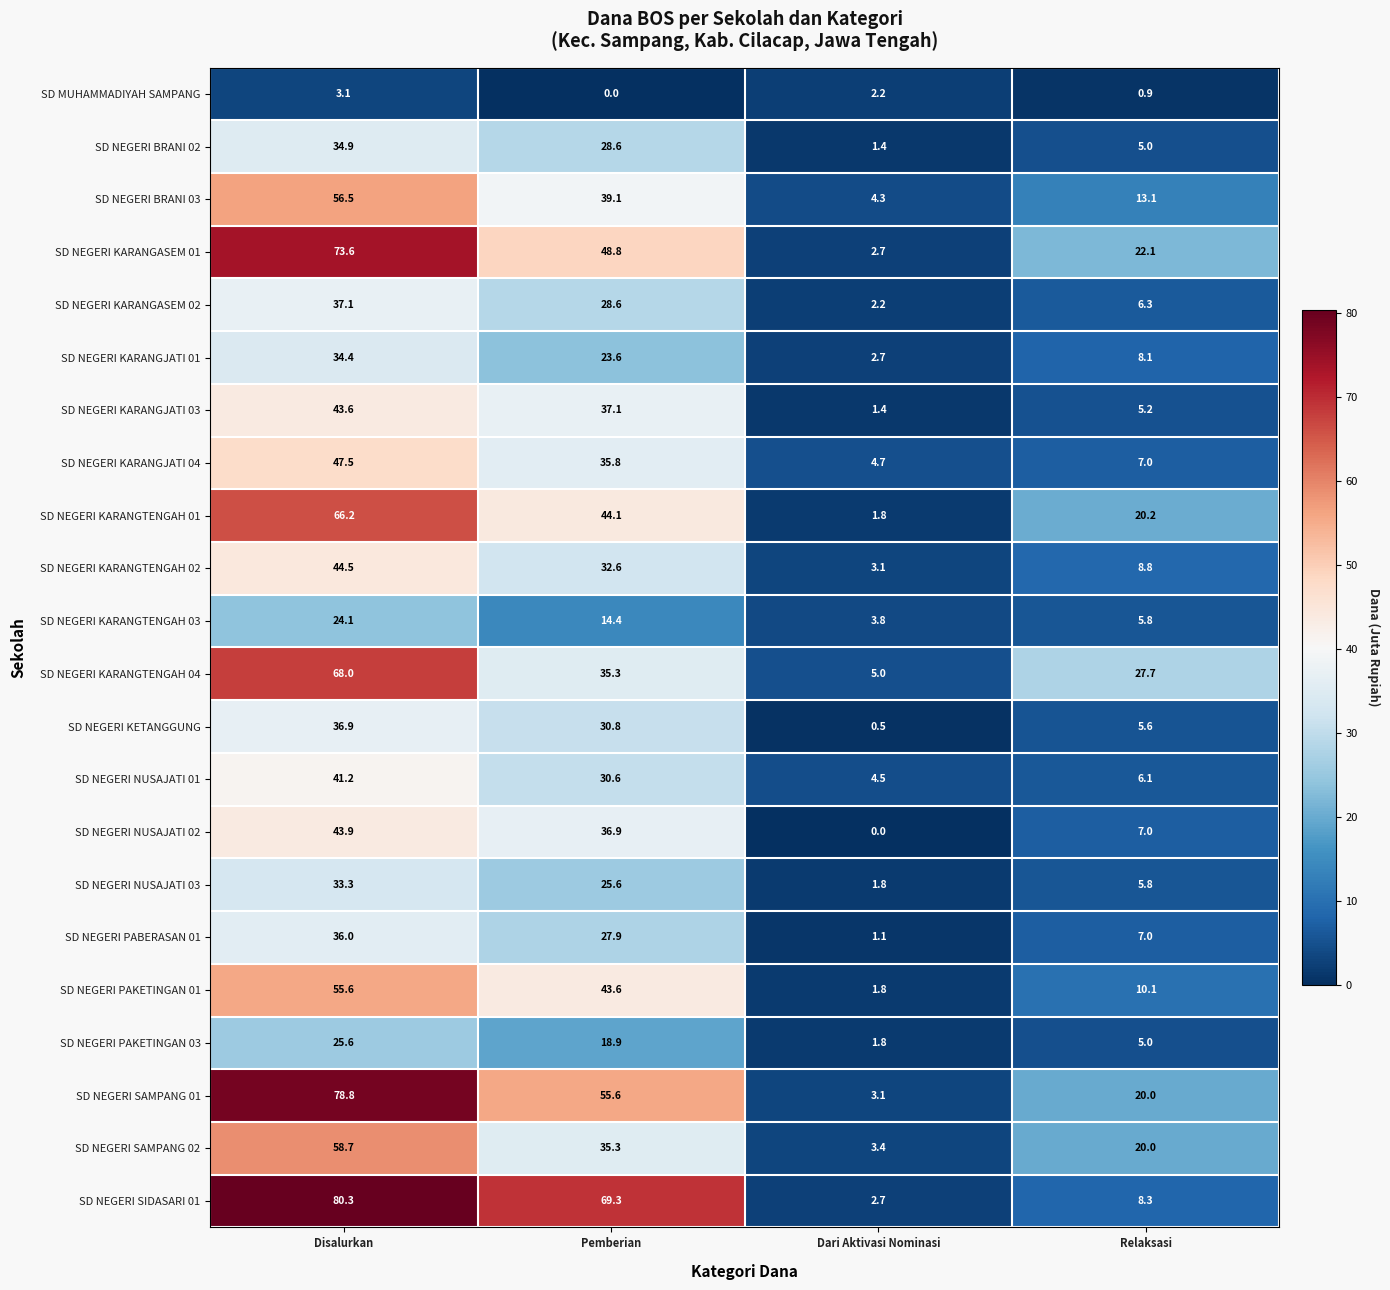

What is the difference between the SD NEGERI BRANI 02 values at Pemberian and Relaksasi?

23.6